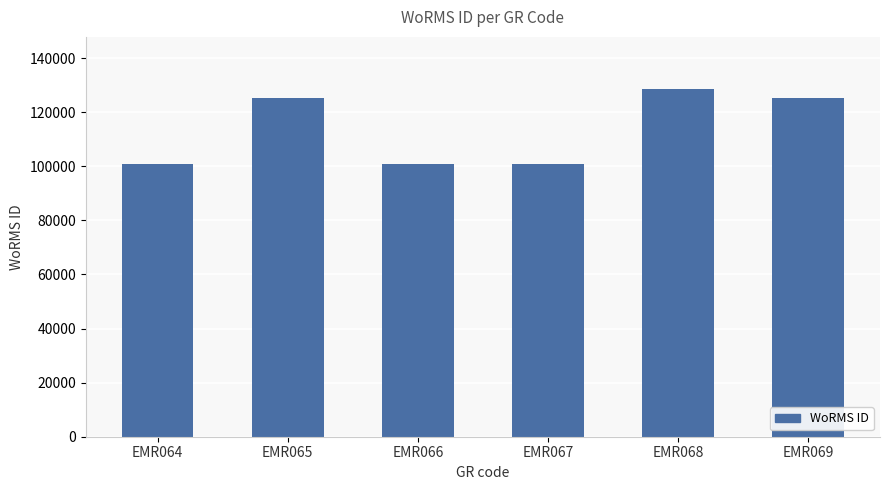

Approximately how many times larger is the value at EMR069 compared to EMR068?

1.0